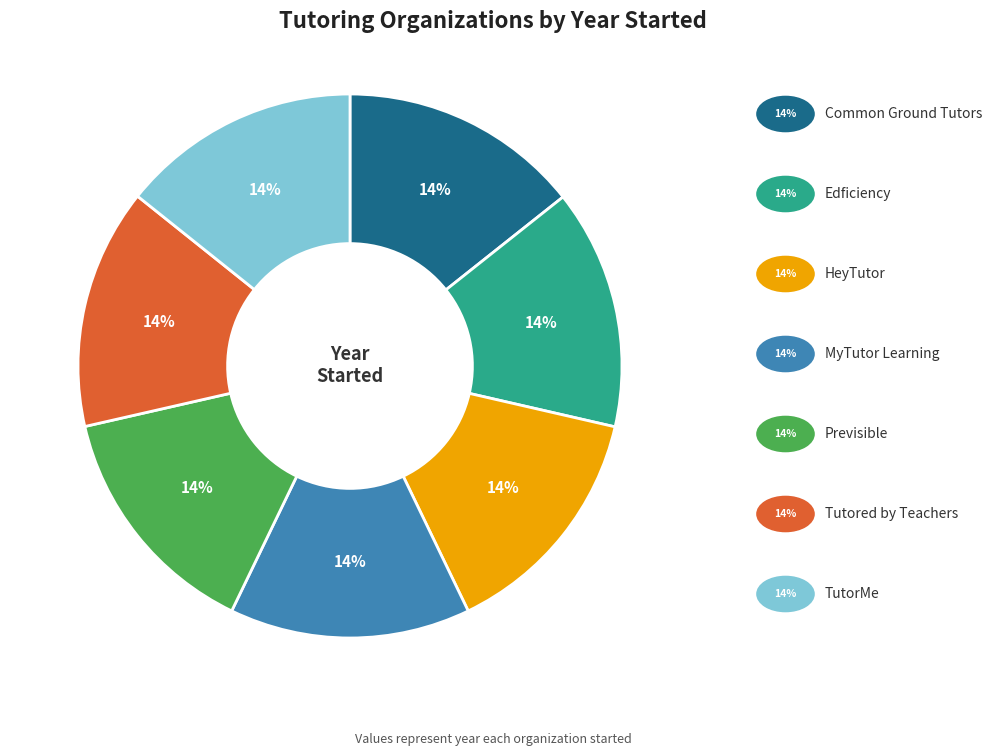

Count the number of slices in the pie.

7